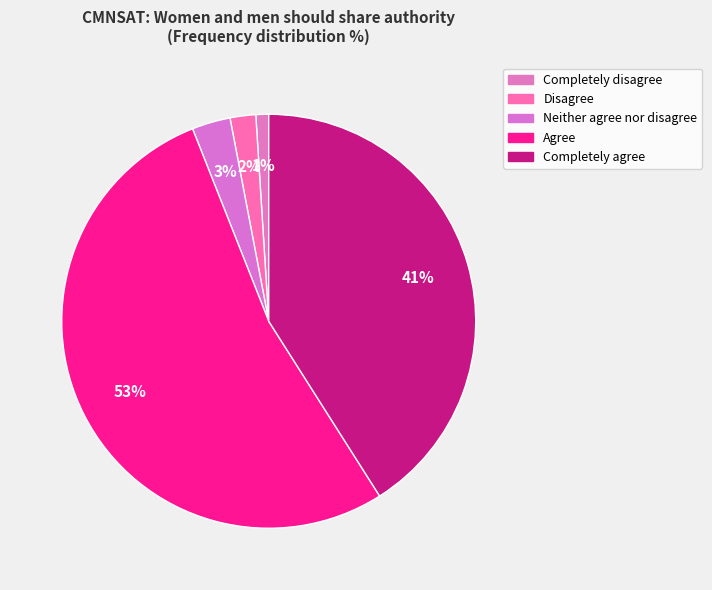

How many slices are in this pie chart?

5